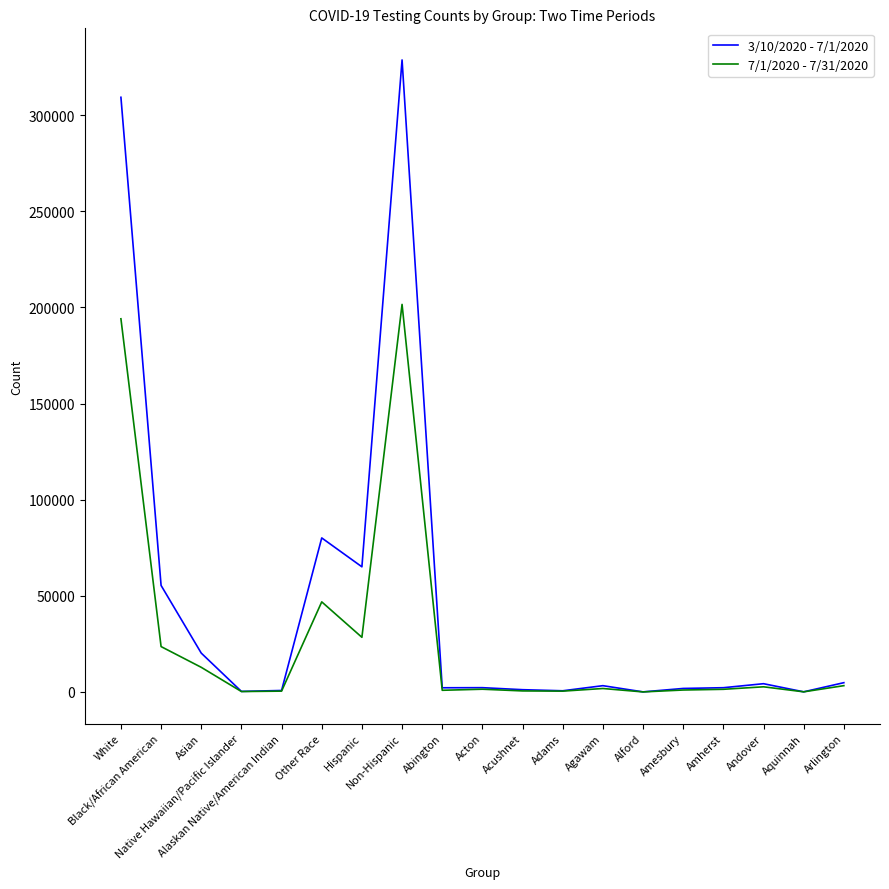

The value of 3/10/2020 - 7/1/2020 at Native Hawaiian/Pacific Islander is 271. True or false?

True